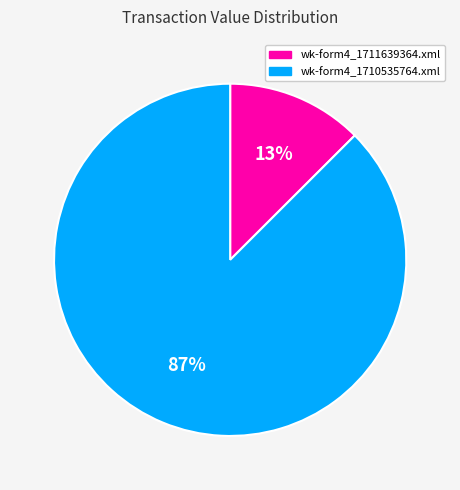

The wk-form4_1710535764.xml slice represents 87% of the pie. True or false?

True